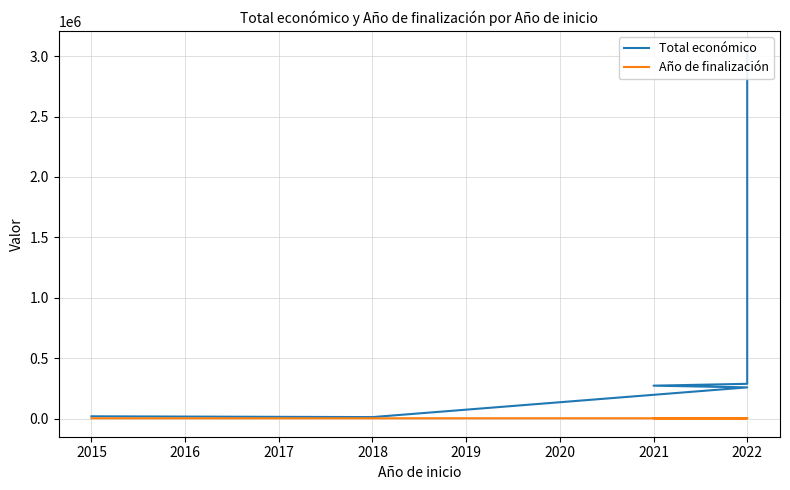

Between 2014 and 2017, which series saw the biggest shift?

Total económico